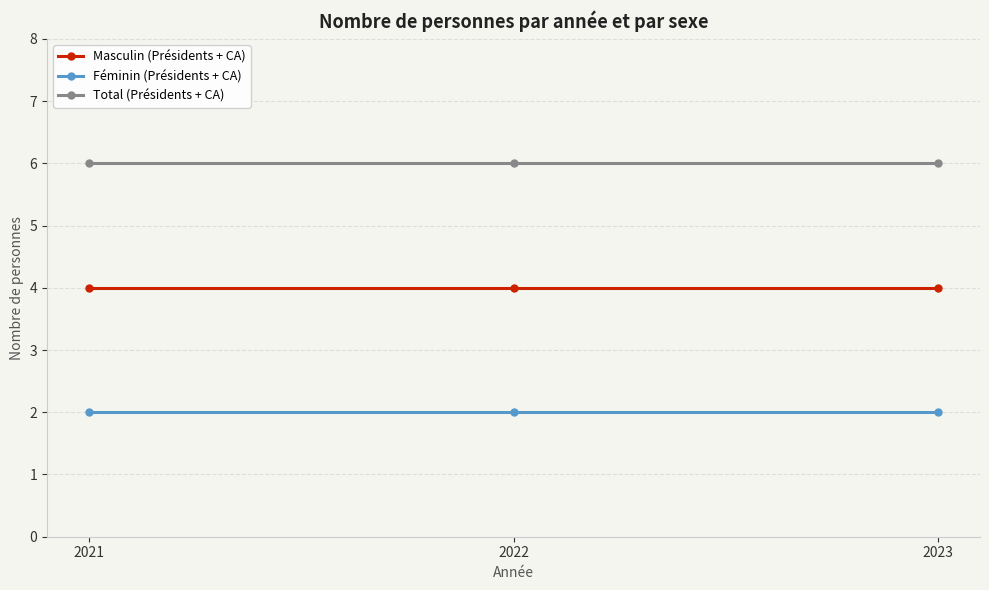

Does the chart have visible grid lines?

Yes